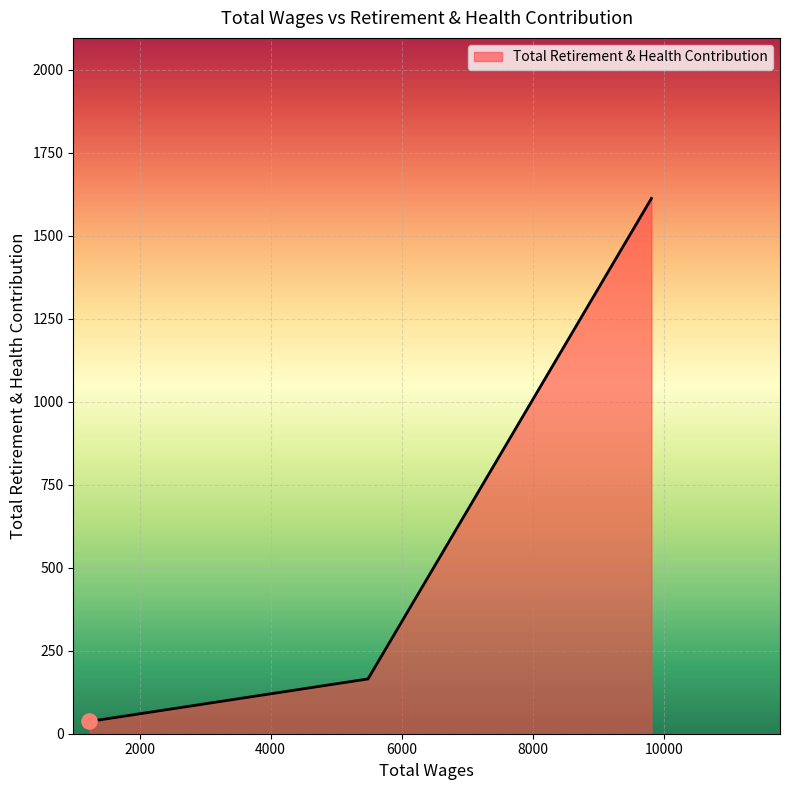

What is the sum of all values?

1814